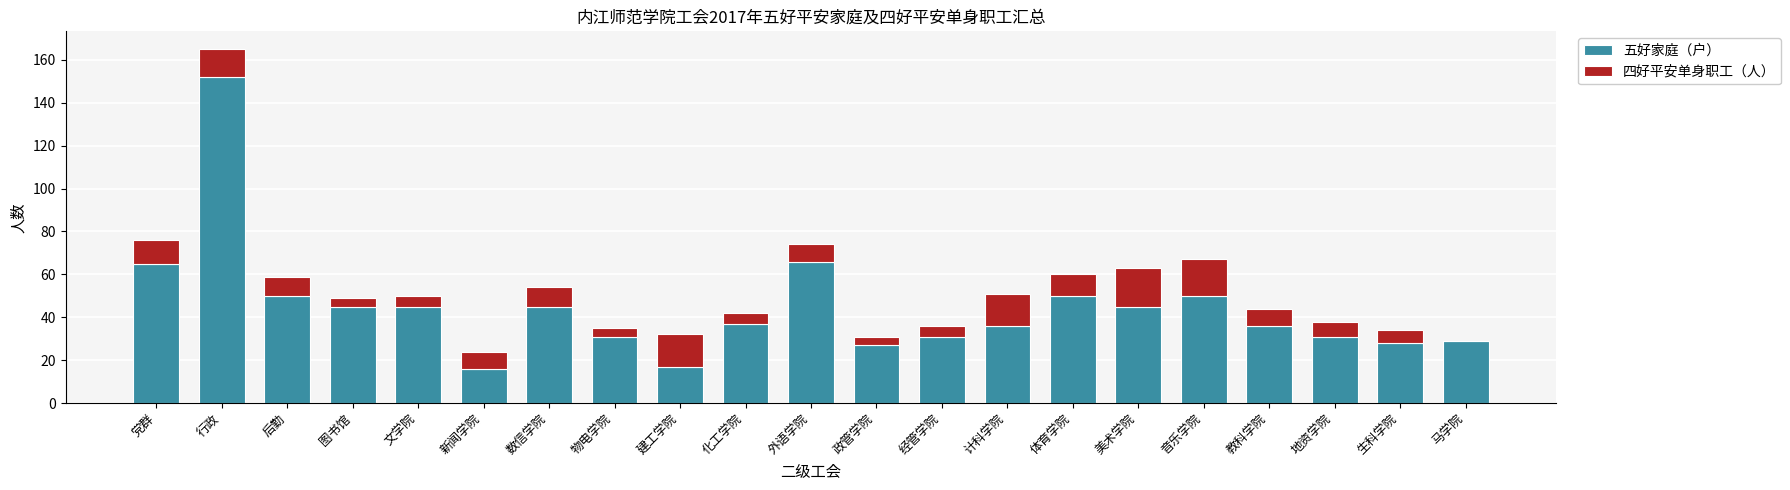

Is it true that 五好家庭（户） equals 65 at 党群?

True